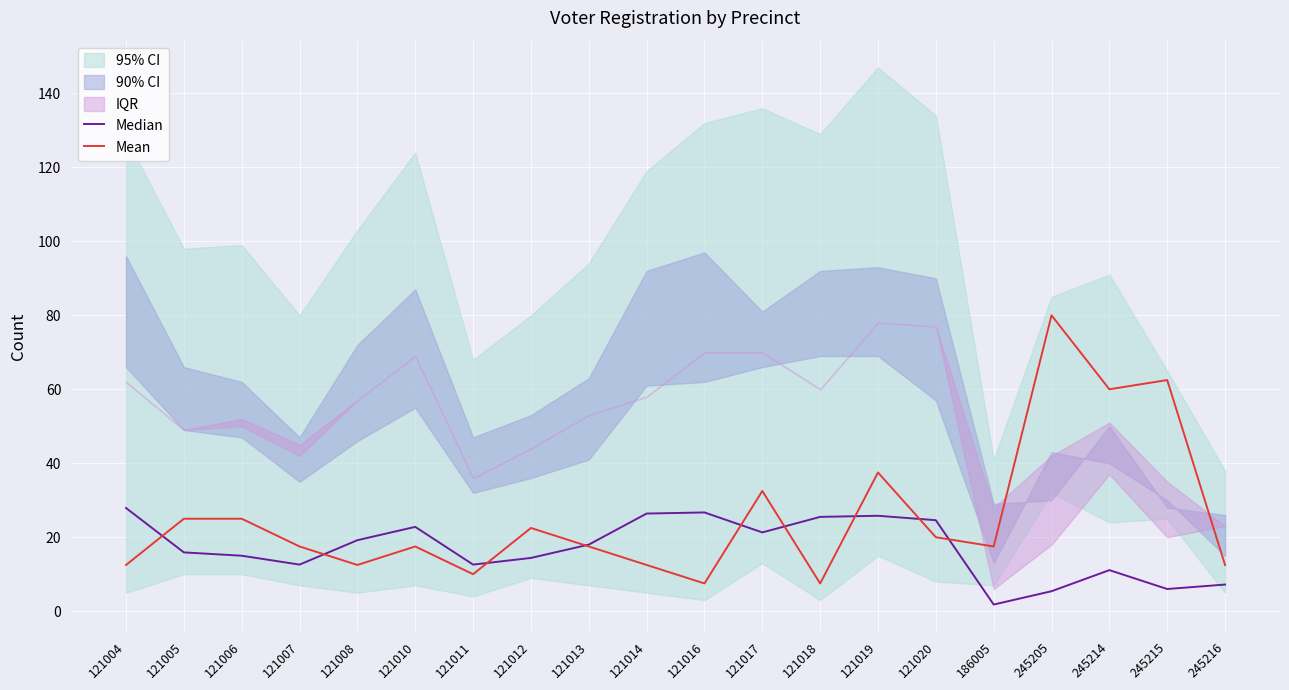

Rank the series at 121016 from highest to lowest value.

Median, Mean